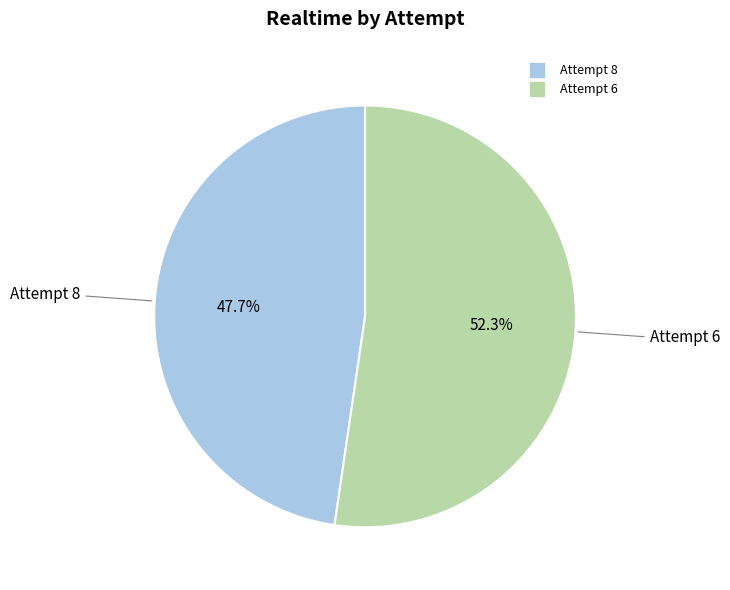

What percentage do Attempt 6 and Attempt 8 together represent?

100.0%